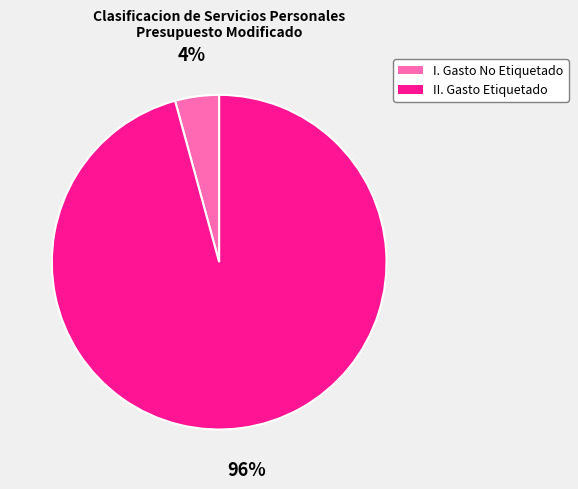

Does I. Gasto No Etiquetado represent more than half of the total?

No